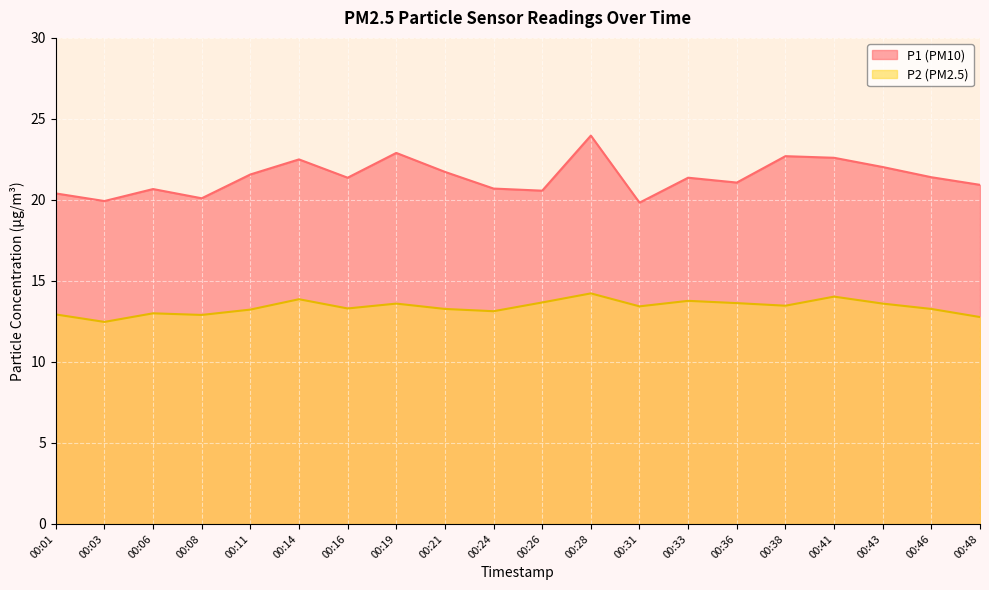

At 00:16, list the series in order from largest to smallest.

P1, P2